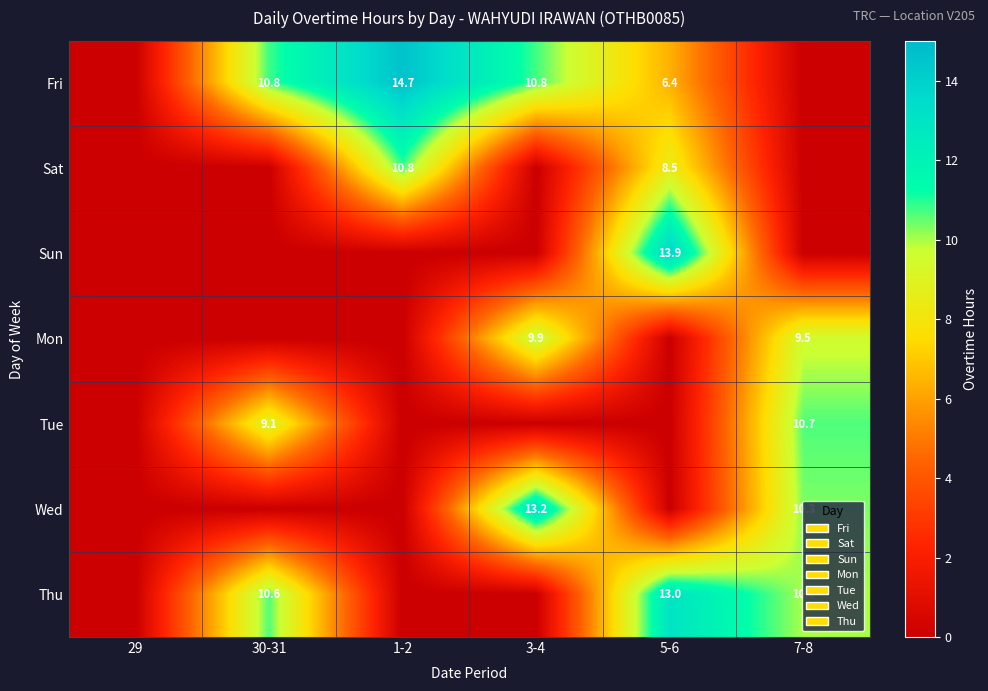

At how many categories does at least one series exceed 0?

5